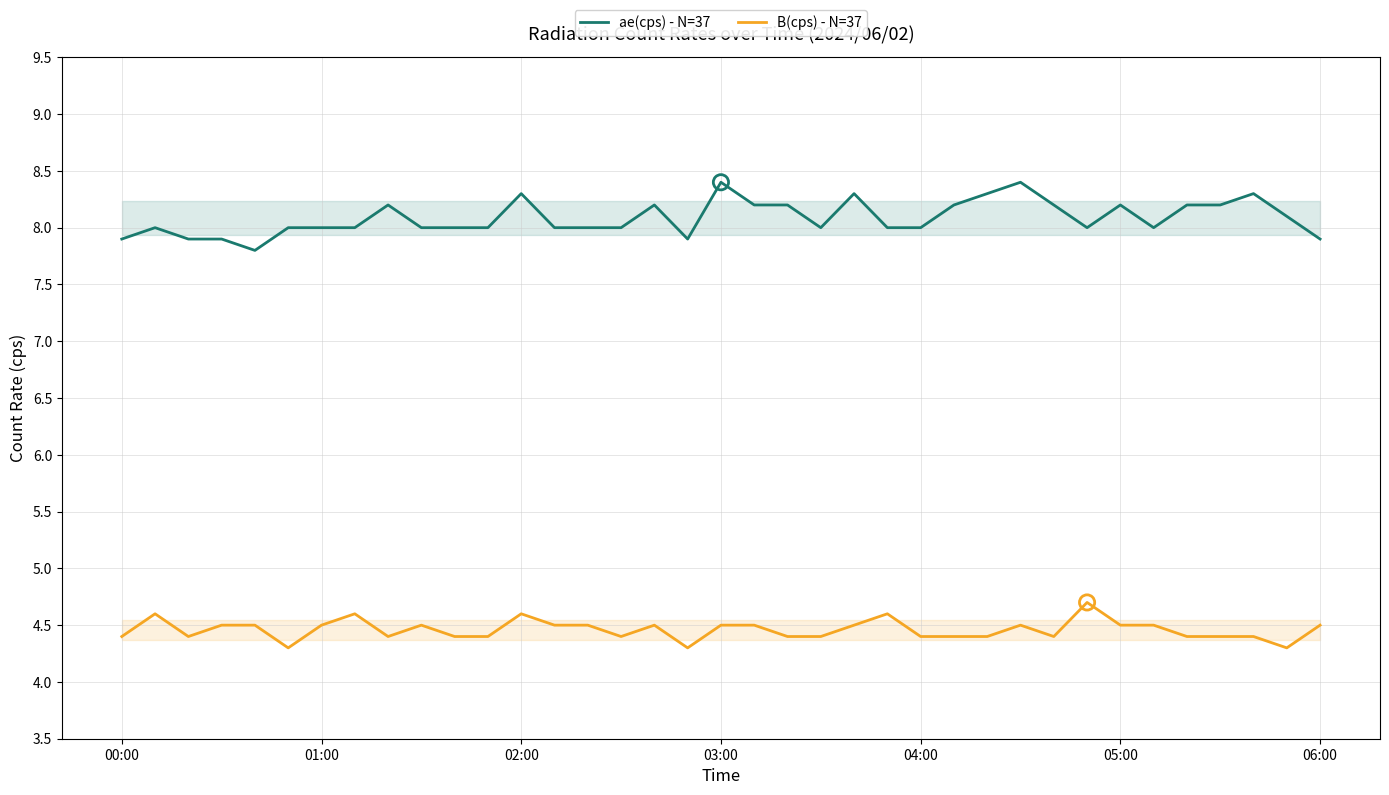

True or false: ae(cps) - N=37 and B(cps) - N=37 cross at least once.

False